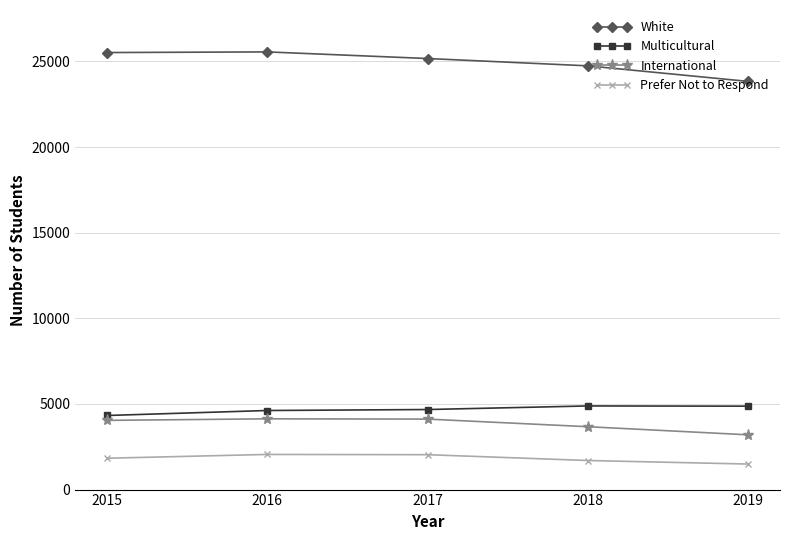

What value does the Multicultural series have at 2017, to the nearest 50?

4650